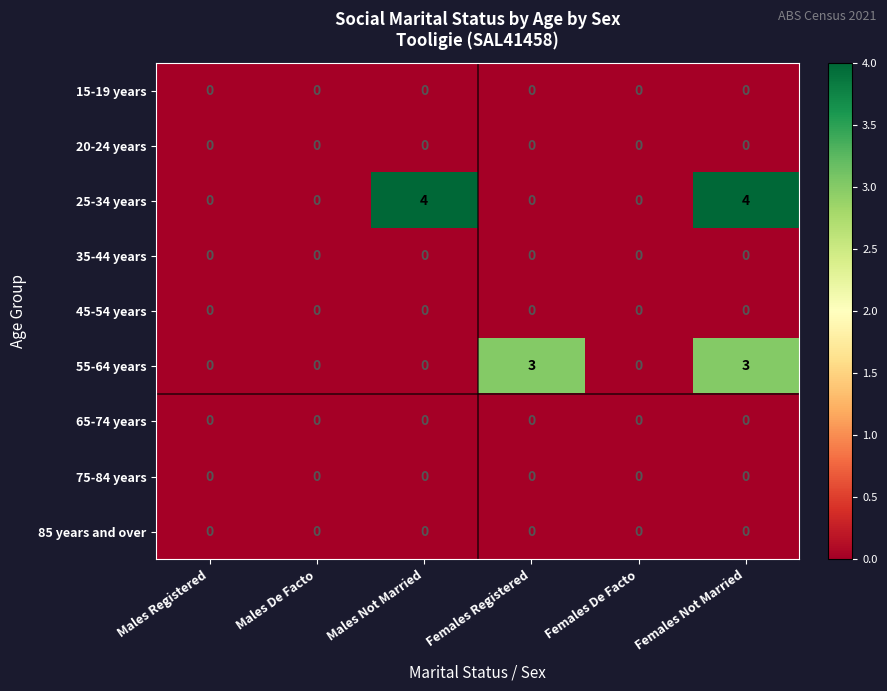

The value of 15-19 years at Females De Facto is 0. True or false?

True